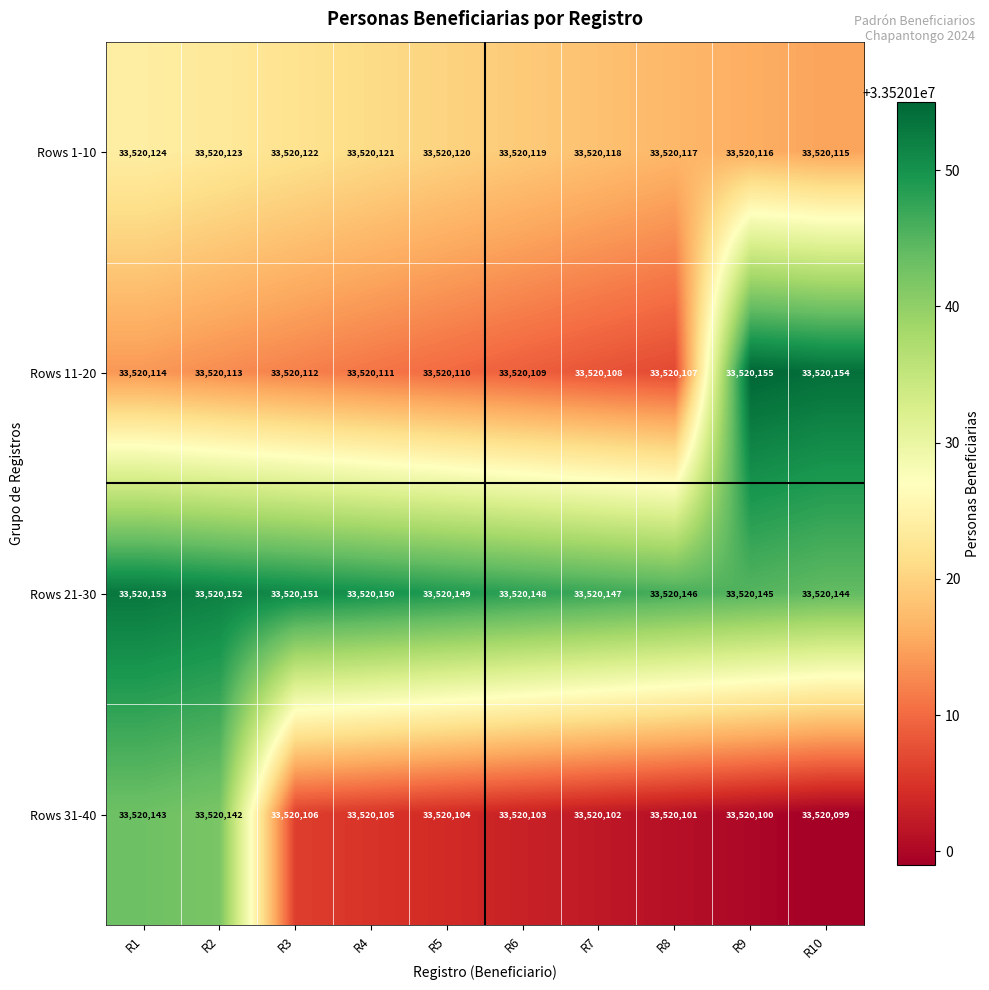

Which series has the largest total across all categories?

Rows 21-30